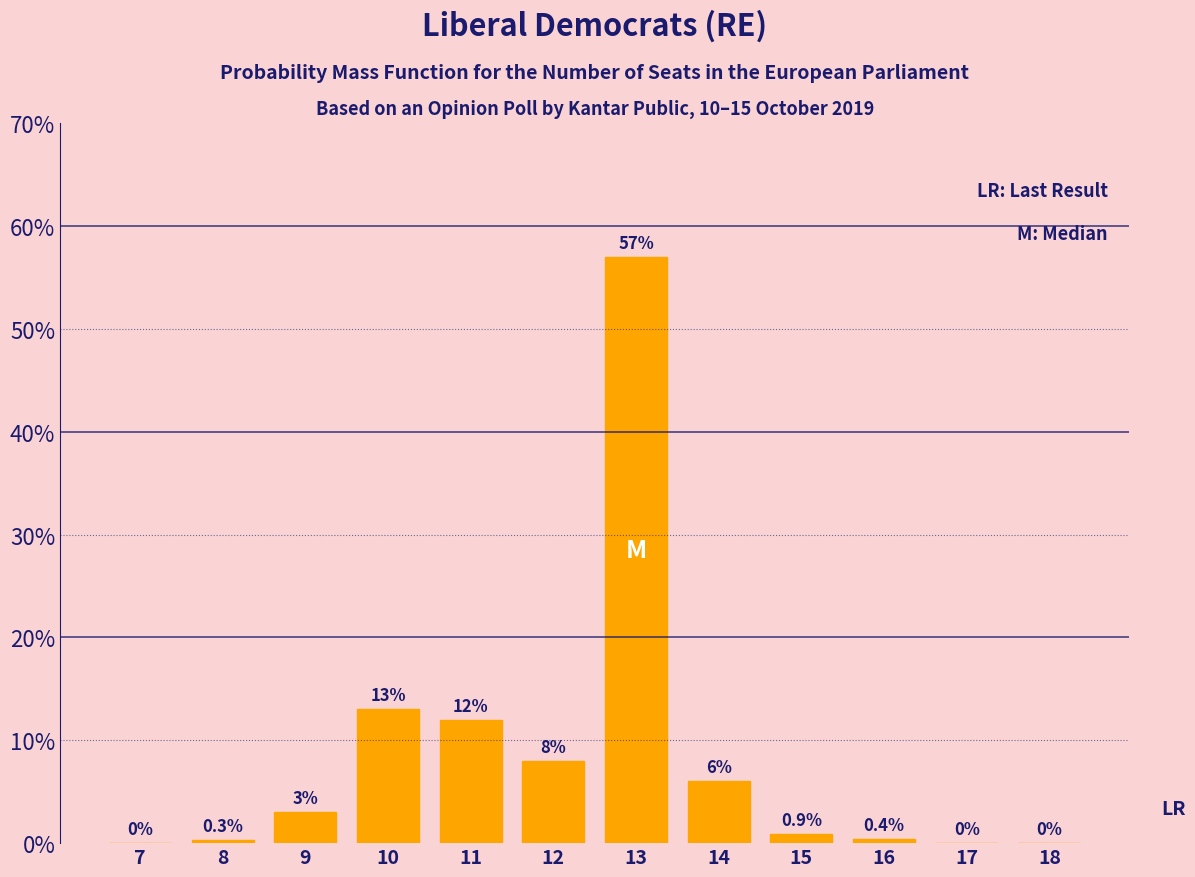

Reading left to right, list all the values displayed in this chart.

7=0.0	8=0.3	9=3.0	10=13.0	11=12.0	12=8.0	13=57.0	14=6.0	15=0.9	16=0.4	17=0.0	18=0.0